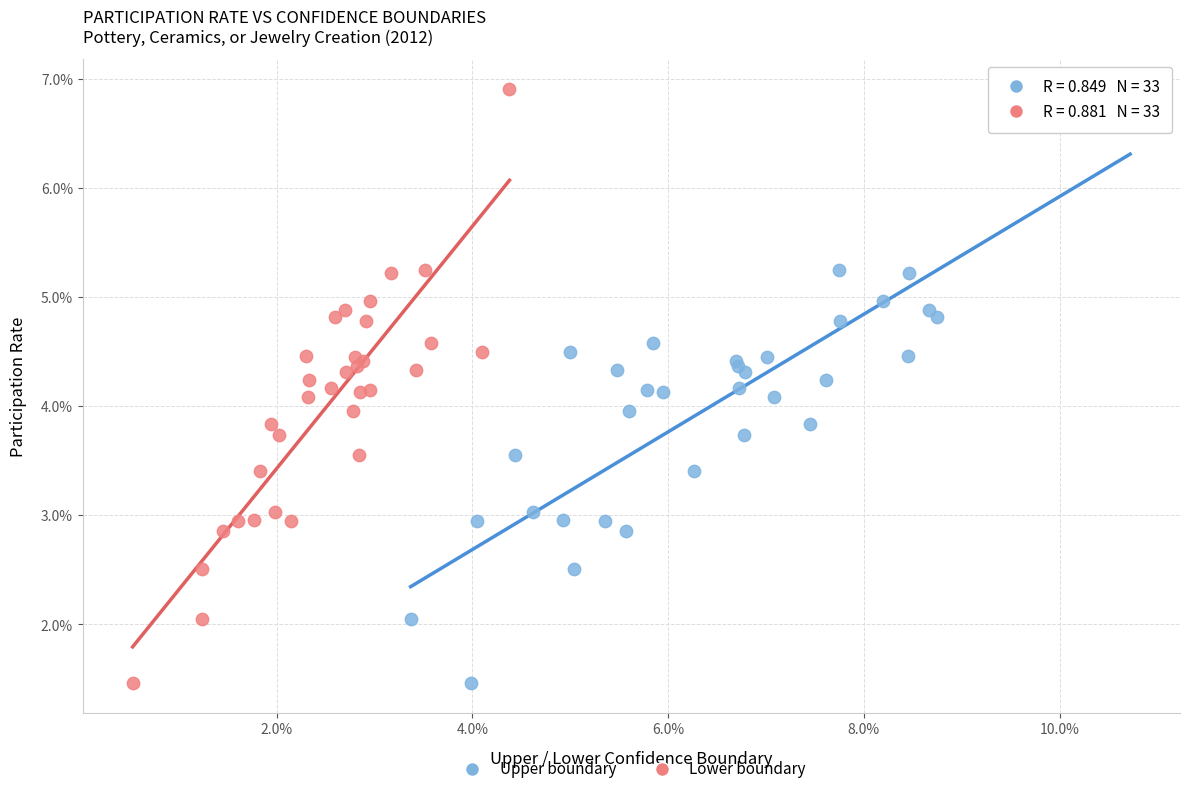

What are all the series names shown in the legend?

Upper boundary, Lower boundary